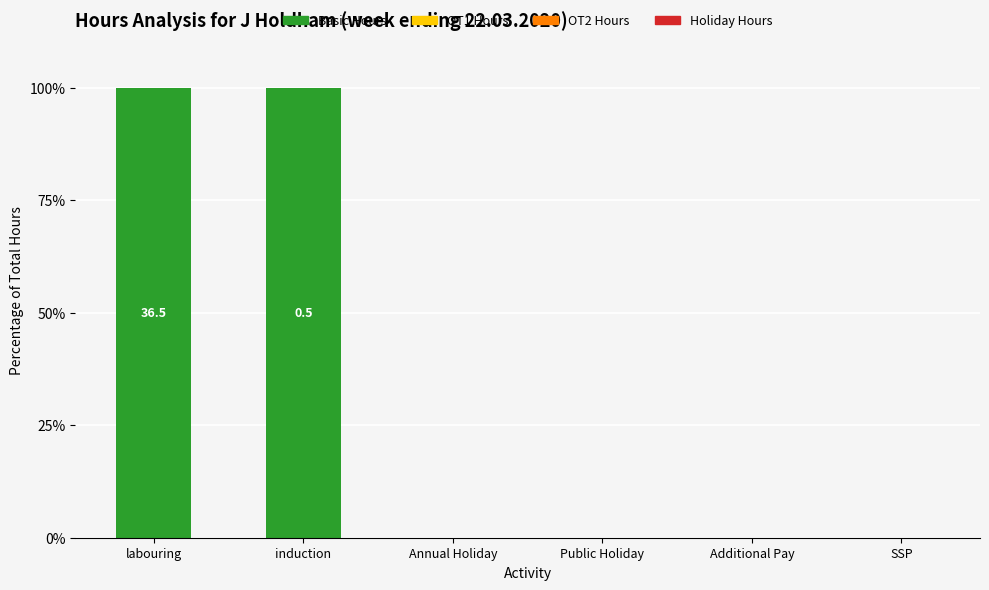

What is the maximum value shown in the chart?

100